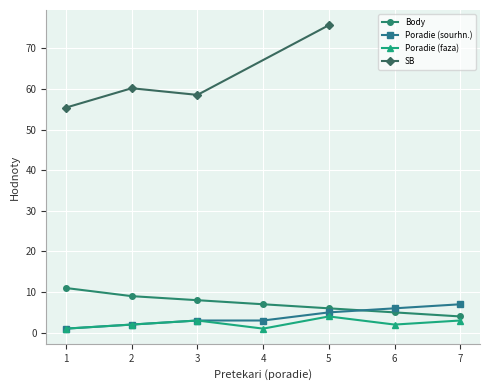

Is it true that Body equals 2 at 5?

False